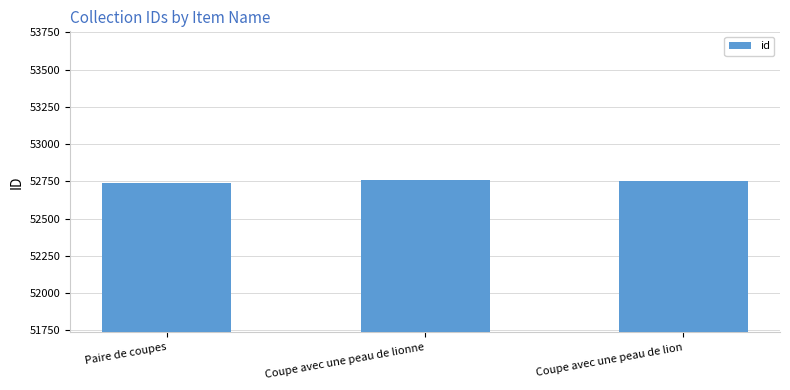

What is the ratio of the value at Coupe avec une peau de lionne to the value at Paire de coupes?

1.0